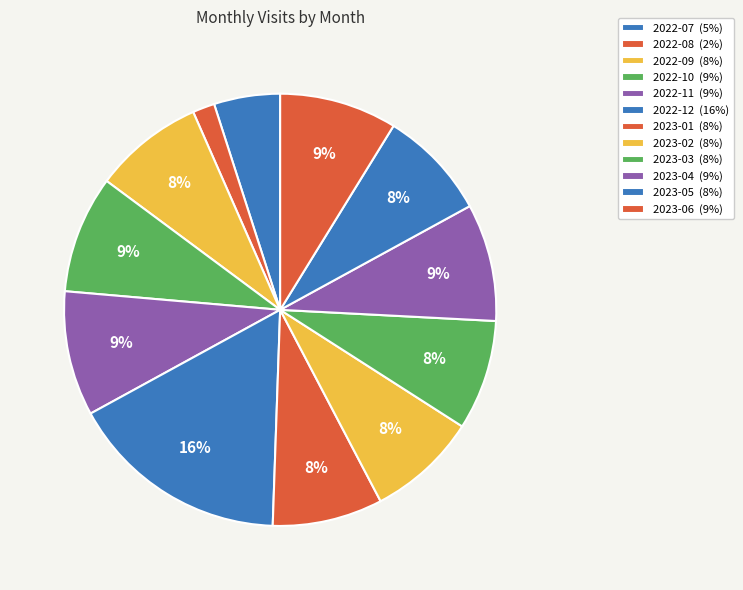

Is it true that 2023-02 is 8% of the pie?

True